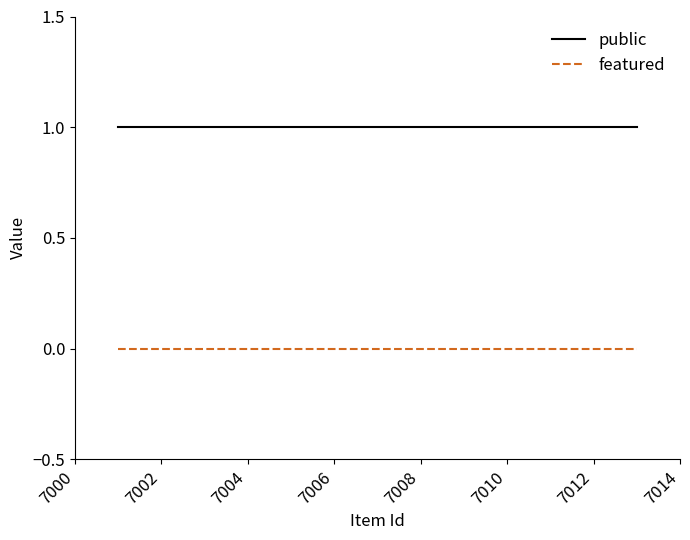

True or false: public and featured cross at least once.

False